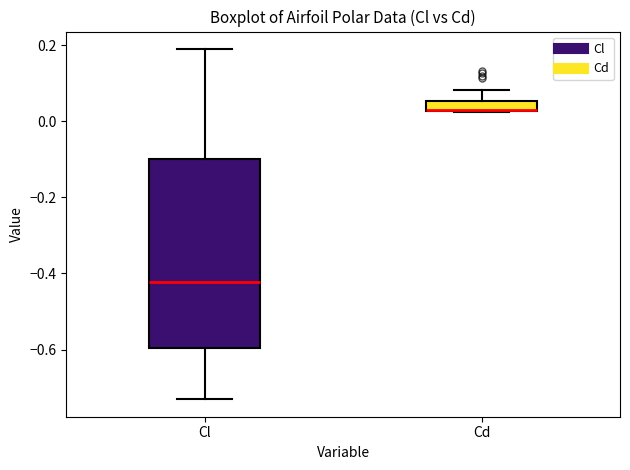

Where does the lower whisker of the box for Cl end on the y-axis? The values are not printed on the chart, so give them approximately, as read against the axis.

-0.74